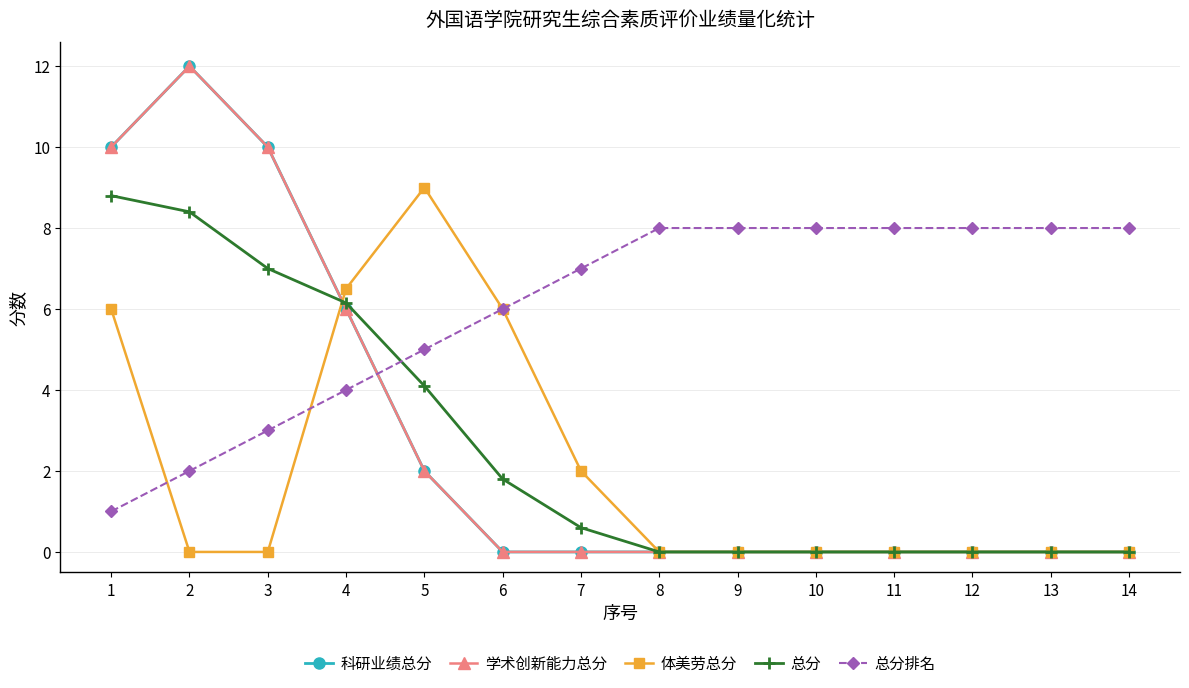

At which label is 体美劳总分 closest to 4?

1